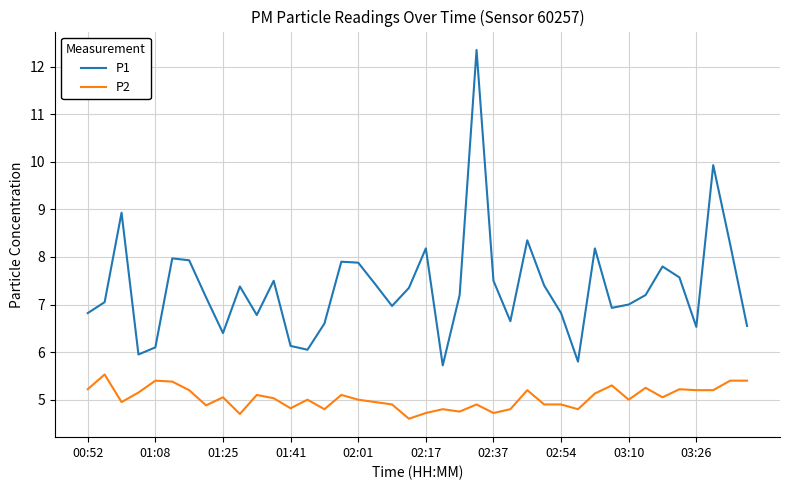

What is the difference between the maximum and minimum values in the P2 series?

0.9